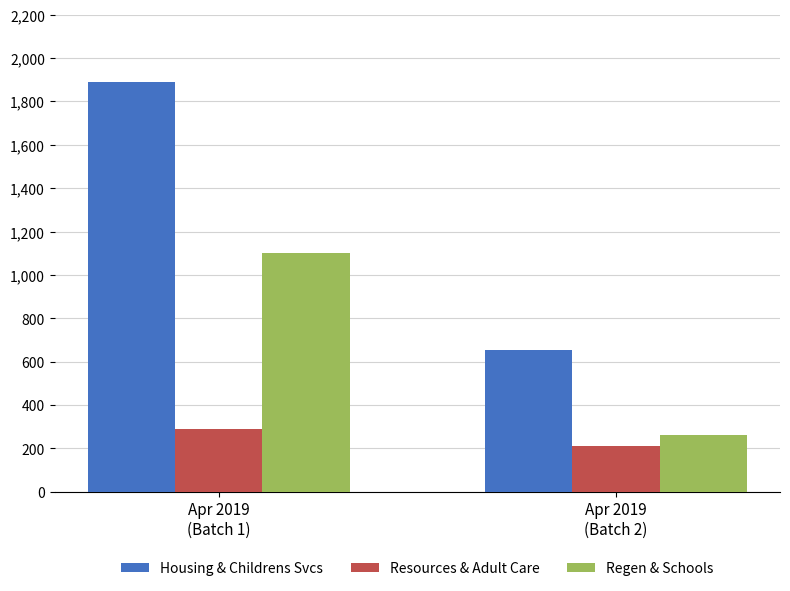

What is the sum of all Housing & Childrens Svcs values?

2540.4